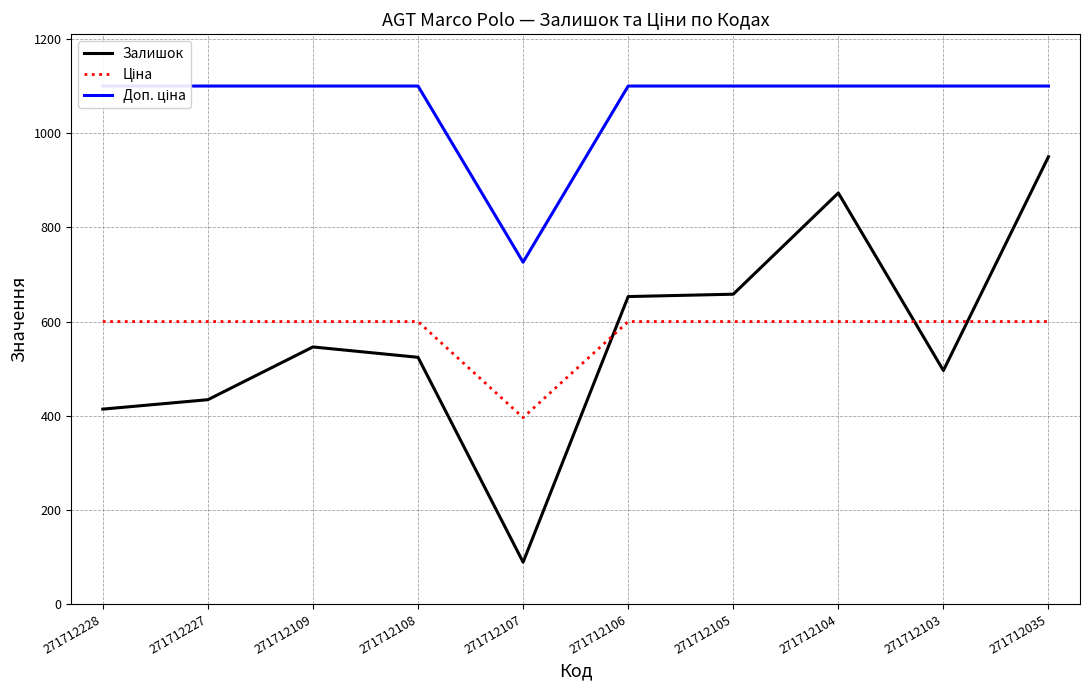

True or false: Доп. ціна and Залишок cross at least once.

False